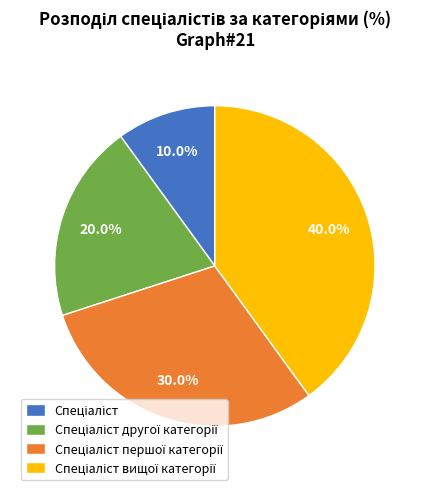

Is there a majority slice in this chart?

No